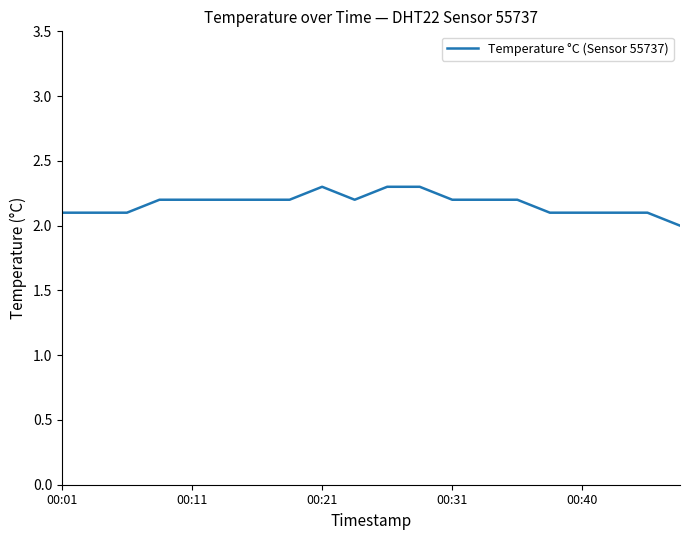

How many values exceed 2?

19